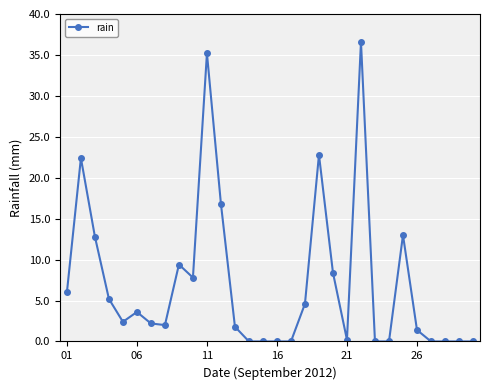

Count the number of categories in the chart.

30